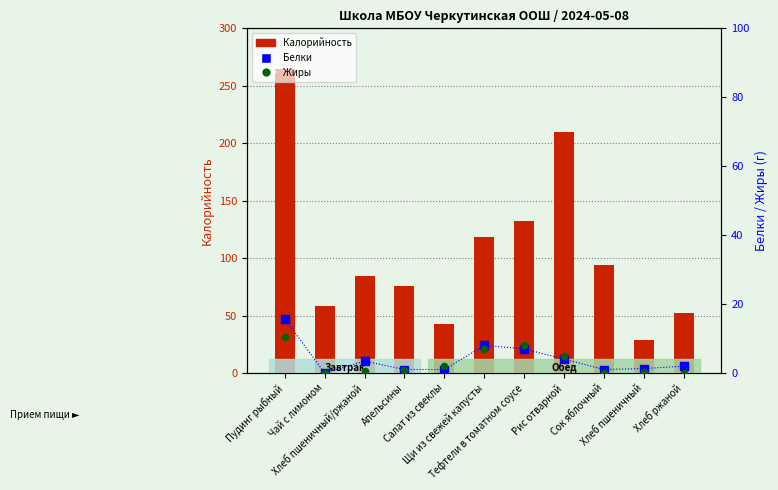

Which series has the largest total across all categories?

Калорийность